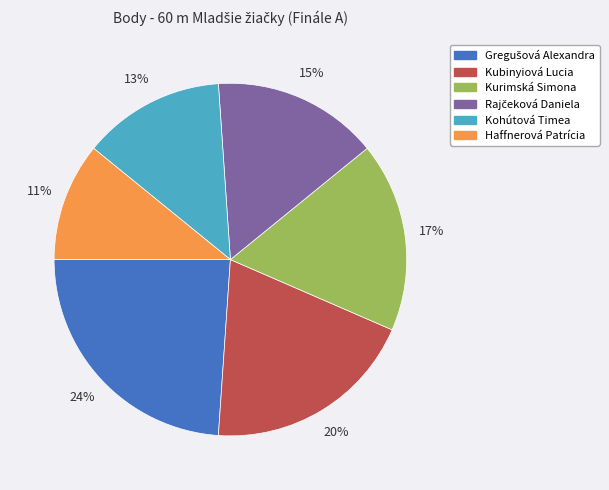

What is the smallest slice in the pie chart?

Haffnerová Patrícia